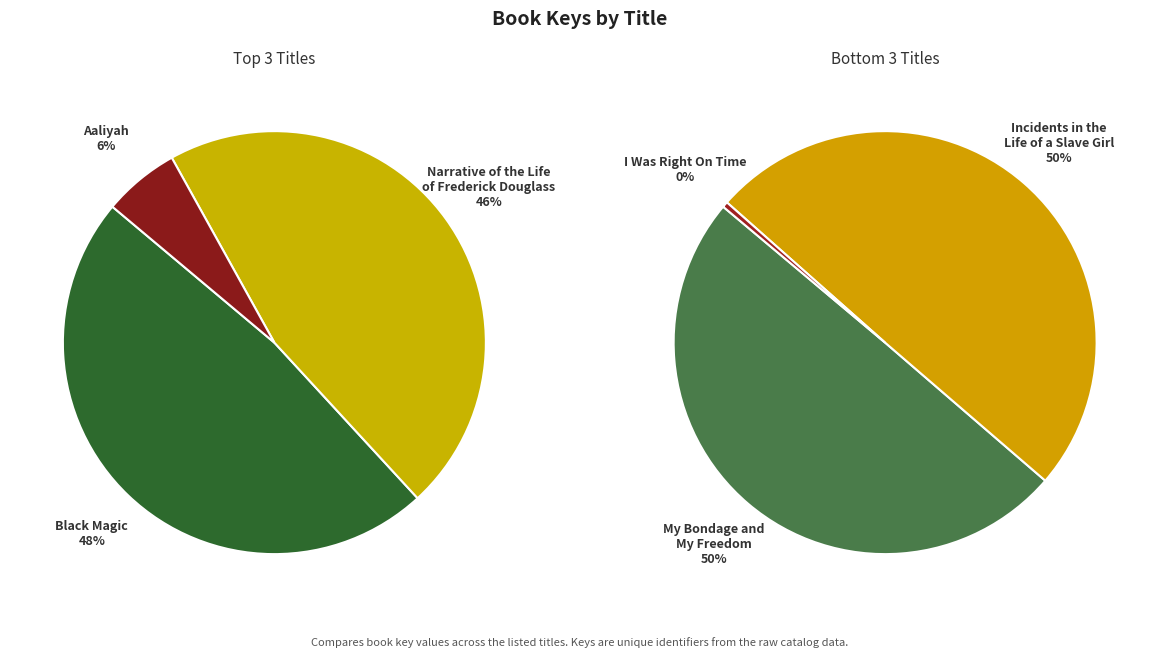

Count the number of slices in the pie.

6